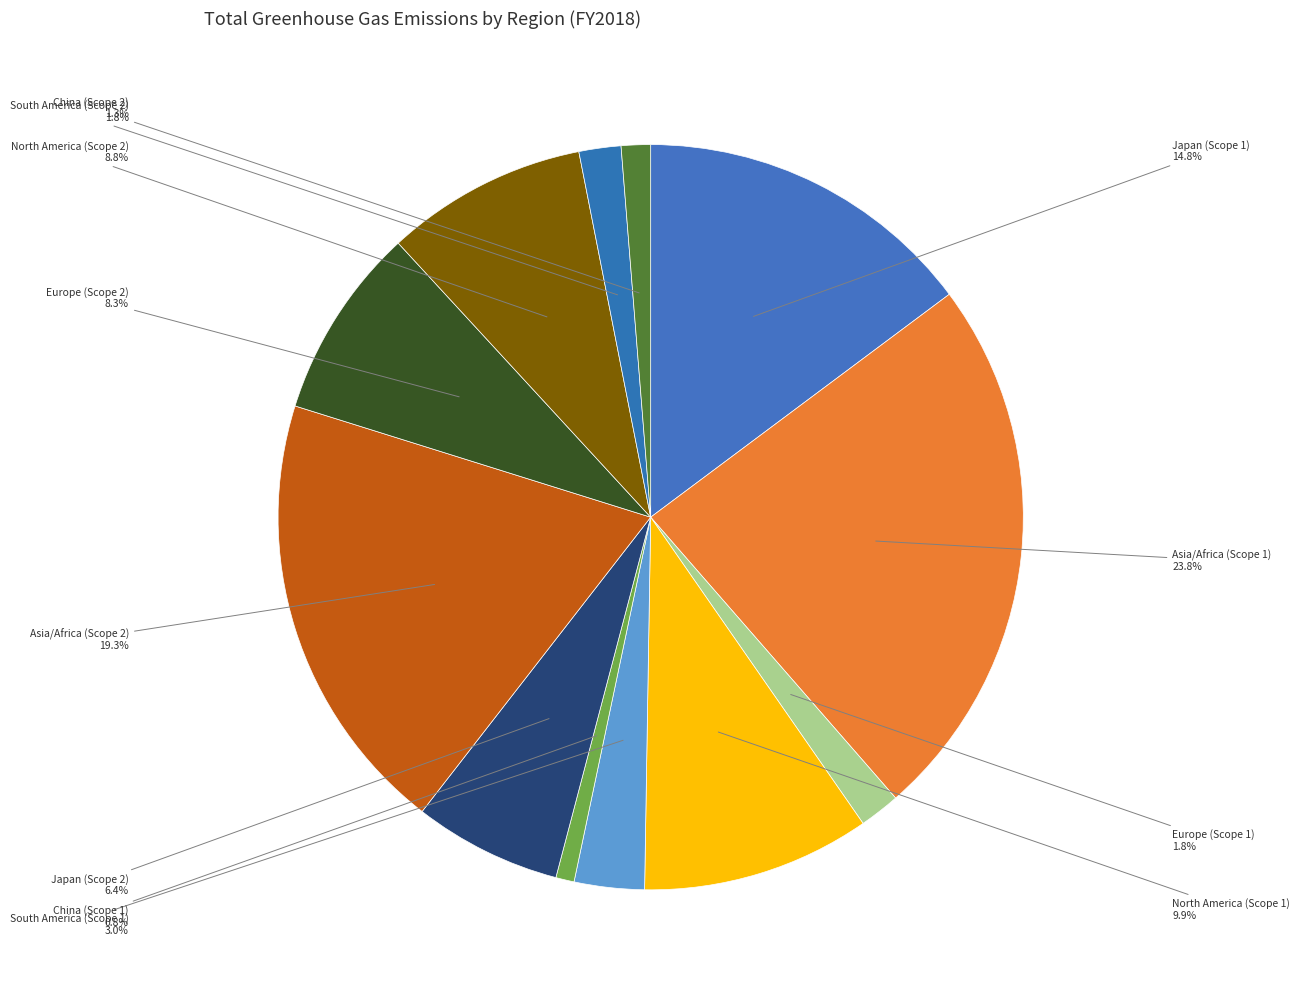

How many segments does this pie chart have?

12